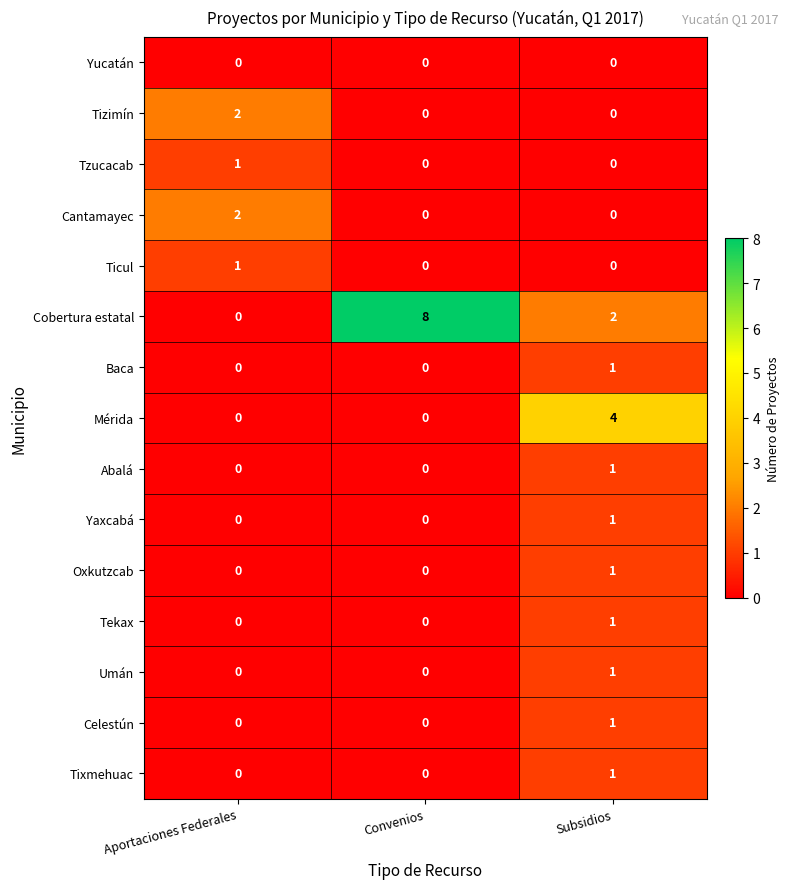

Which series has the largest range (max minus min)?

Cobertura estatal